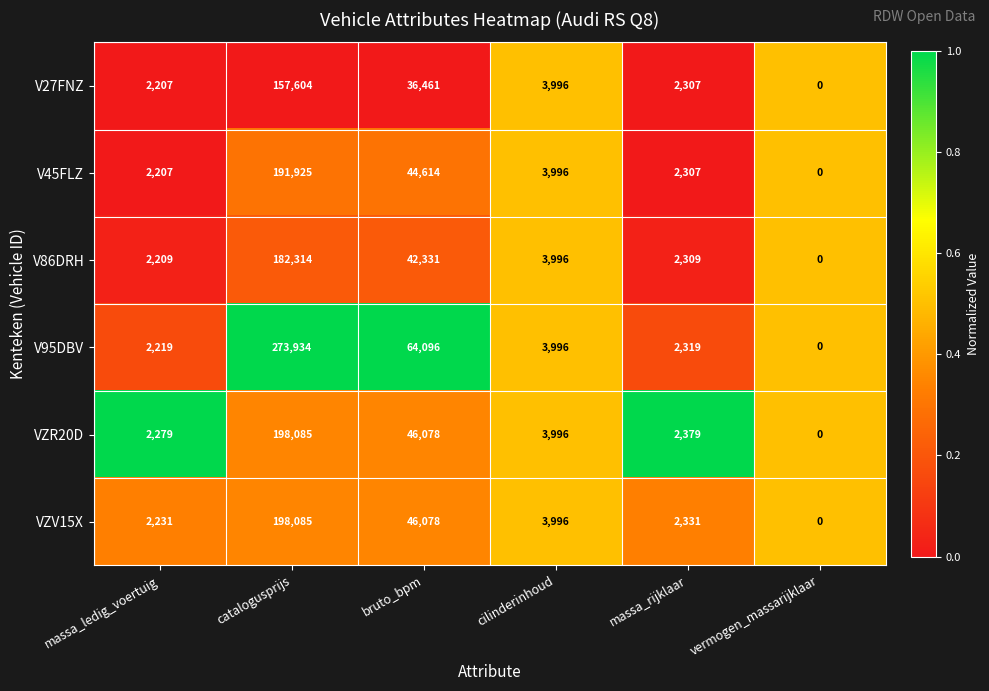

What is the maximum value shown in the chart?

273934